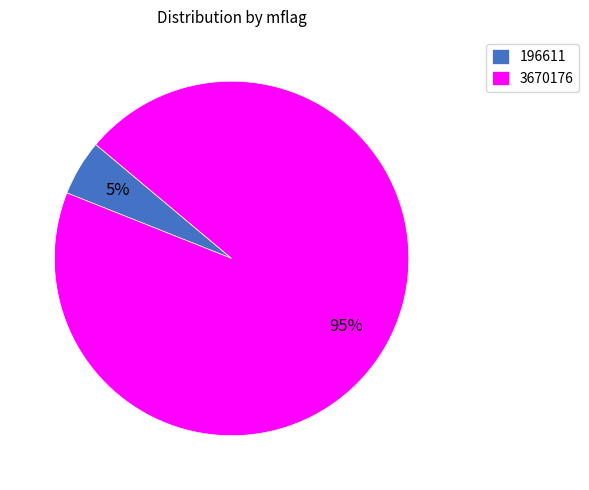

Is the sum of 3670176 and 196611 greater than half?

Yes